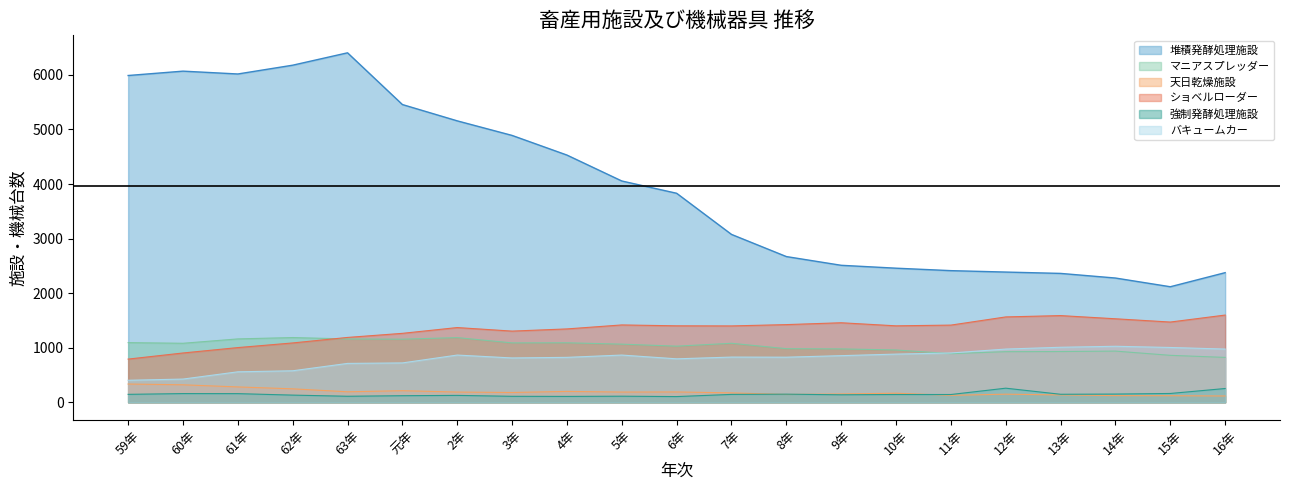

What is the difference between the maximum and minimum values in the 堆積発酵処理施設 series?

4287.0